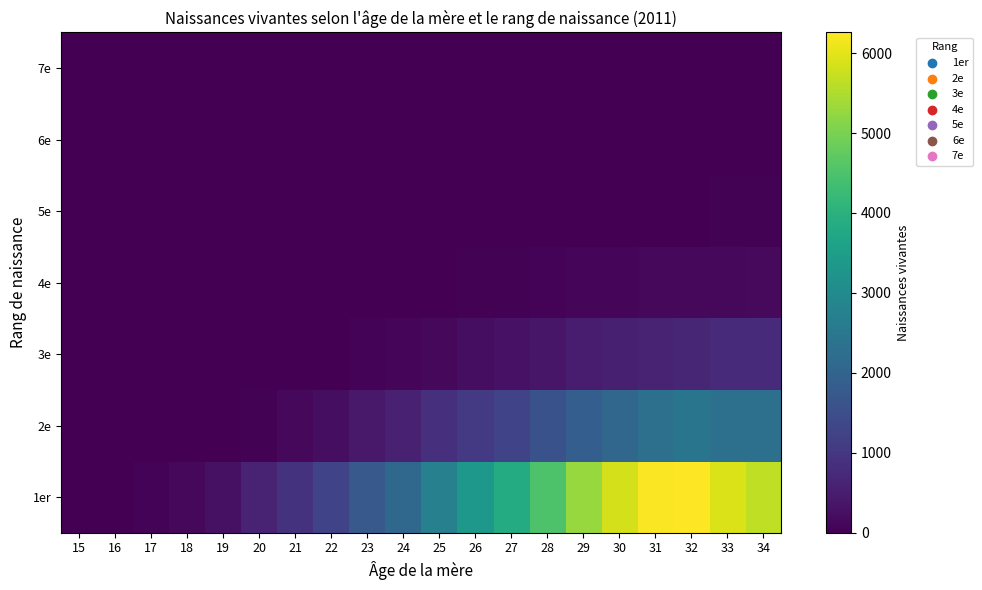

At 32, list the series in order from smallest to largest.

7e, 6e, 5e, 4e, 3e, 2e, 1er